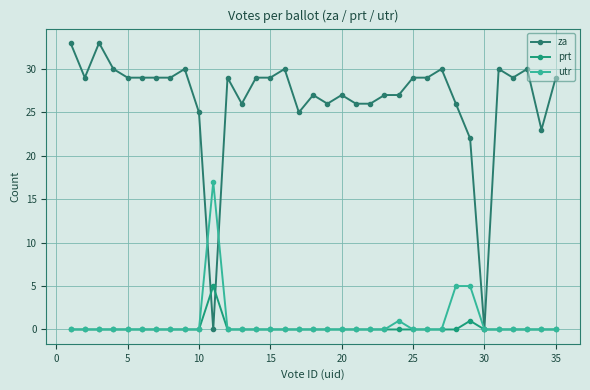

What are all the series names shown in the legend?

za, prt, utr